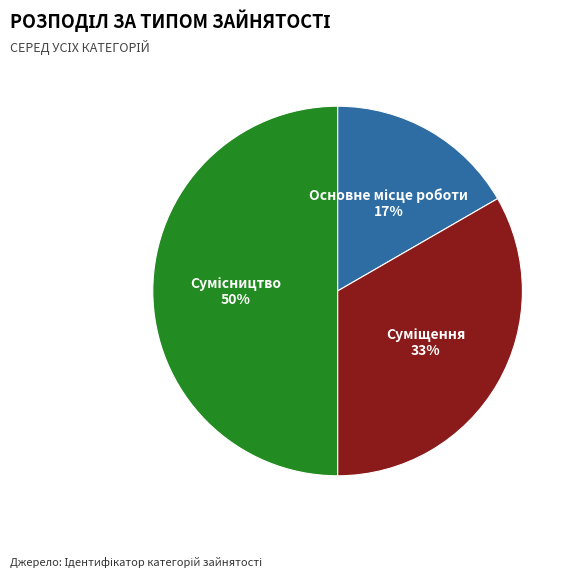

To the nearest percent, what is the average slice percentage?

33%